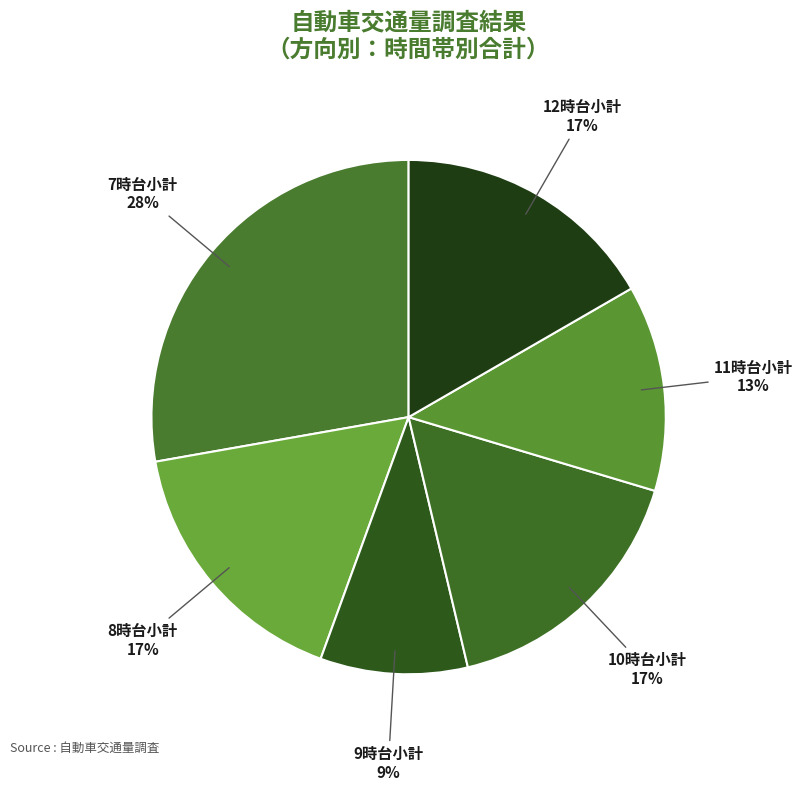

Which slice is the largest?

7時台小計